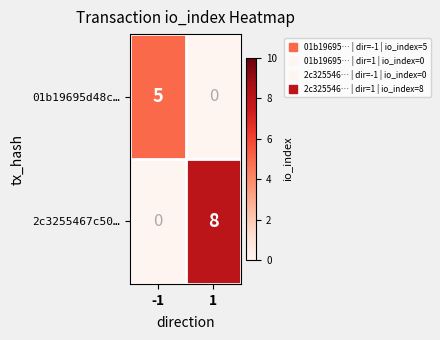

Rank the series by their average value, from highest to lowest.

2c3255467c50…, 01b19695d48c…